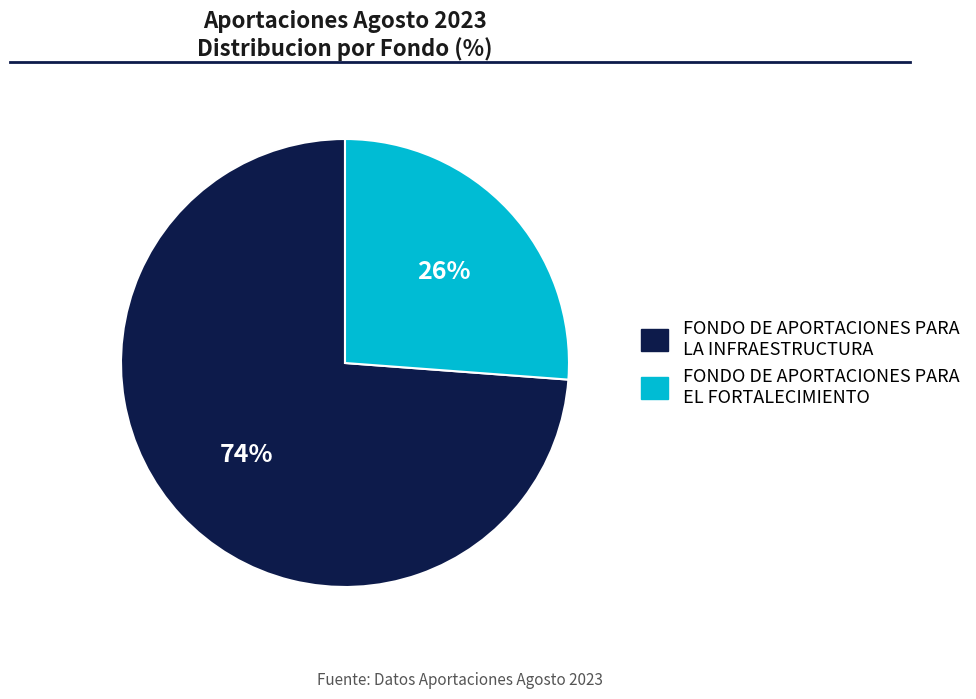

To the nearest percent, what is the difference between the largest and smallest slice percentages?

48%